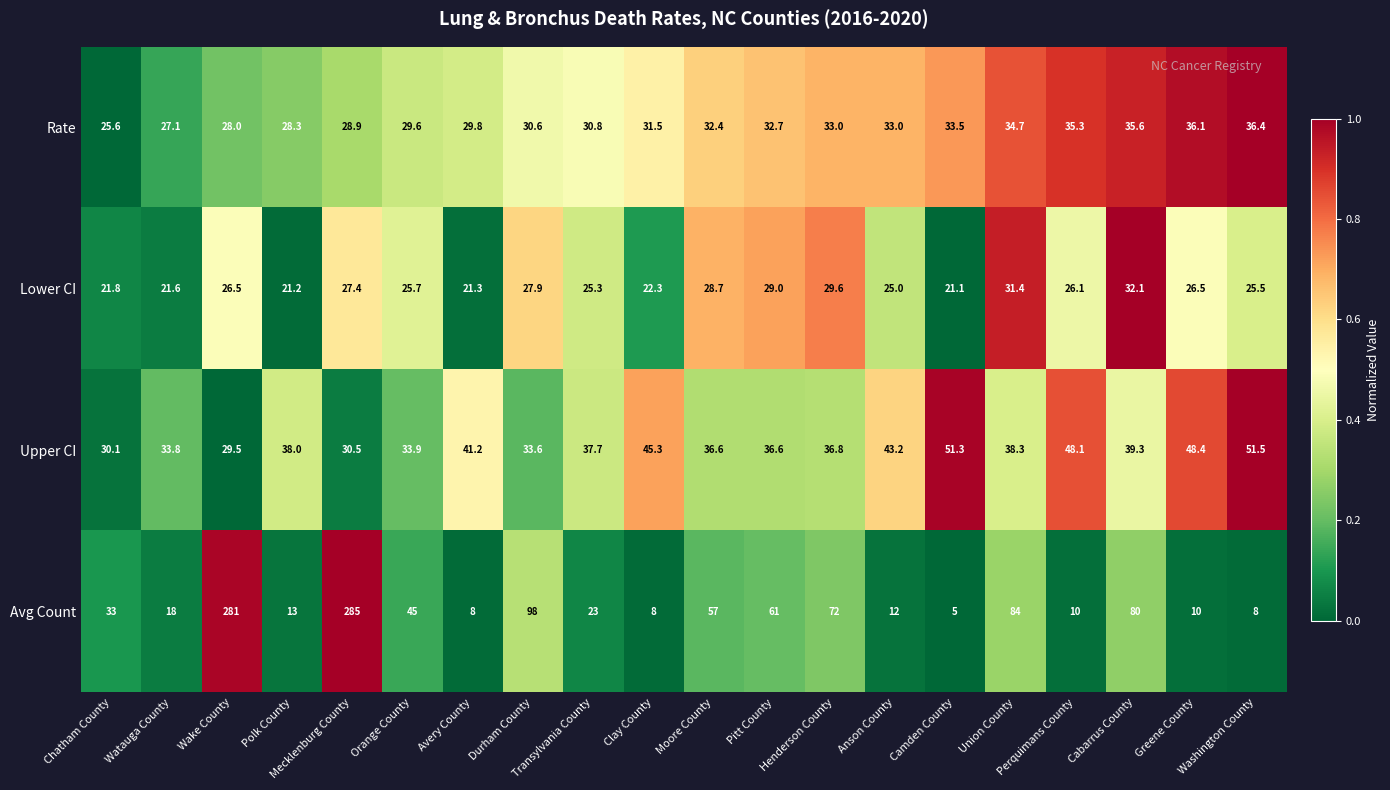

Rank the series at Avery County from lowest to highest value.

Avg Count, Lower CI, Rate, Upper CI